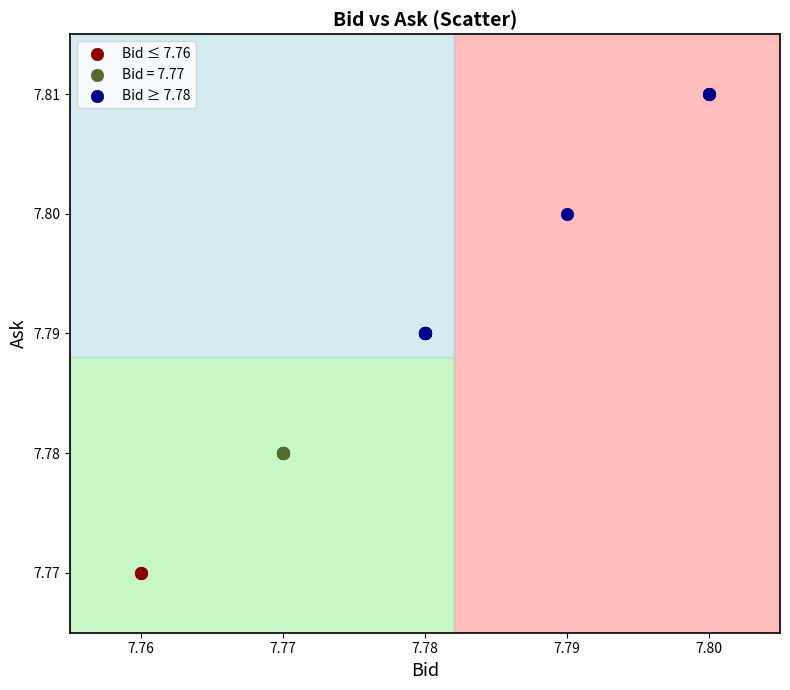

Which series reaches the maximum Y coordinate?

Bid ≥ 7.78